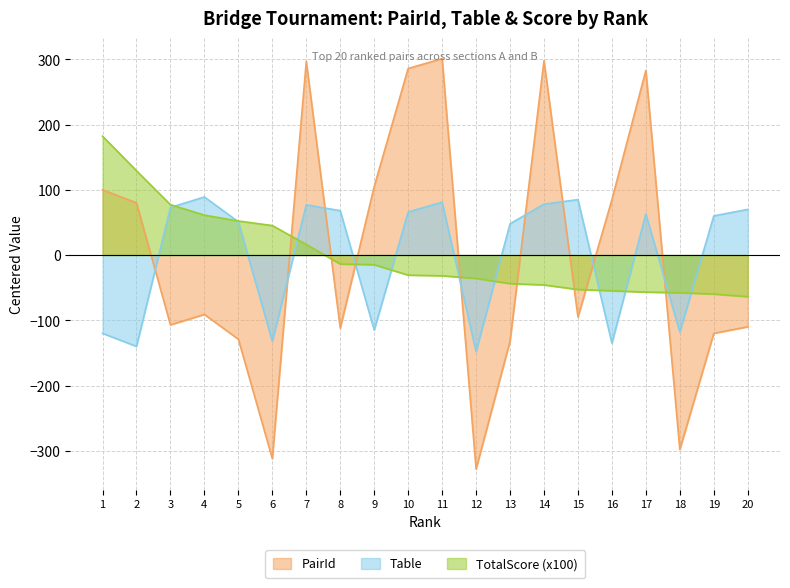

Rank the series by their maximum value, from lowest to highest.

Table, TotalScore (x100), PairId